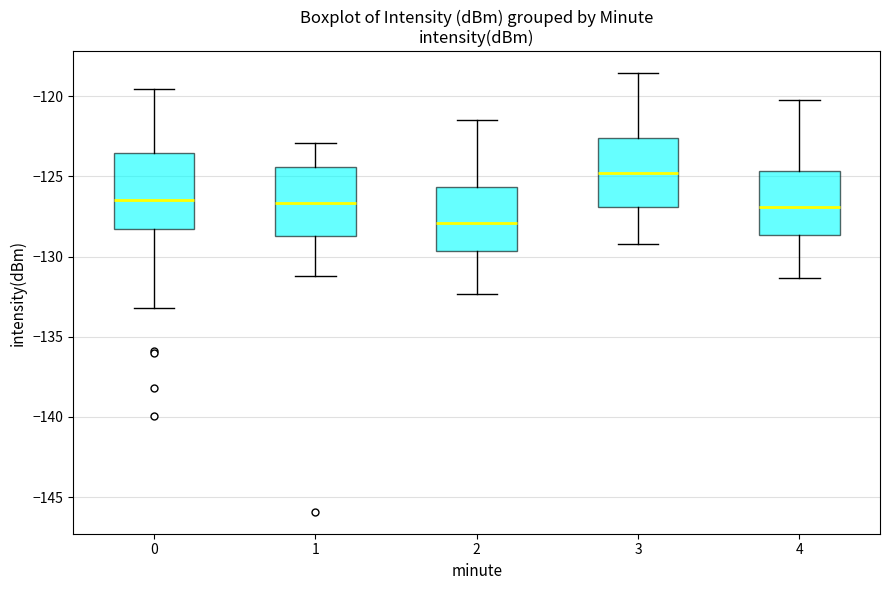

Which box's median line is the lowest?

2